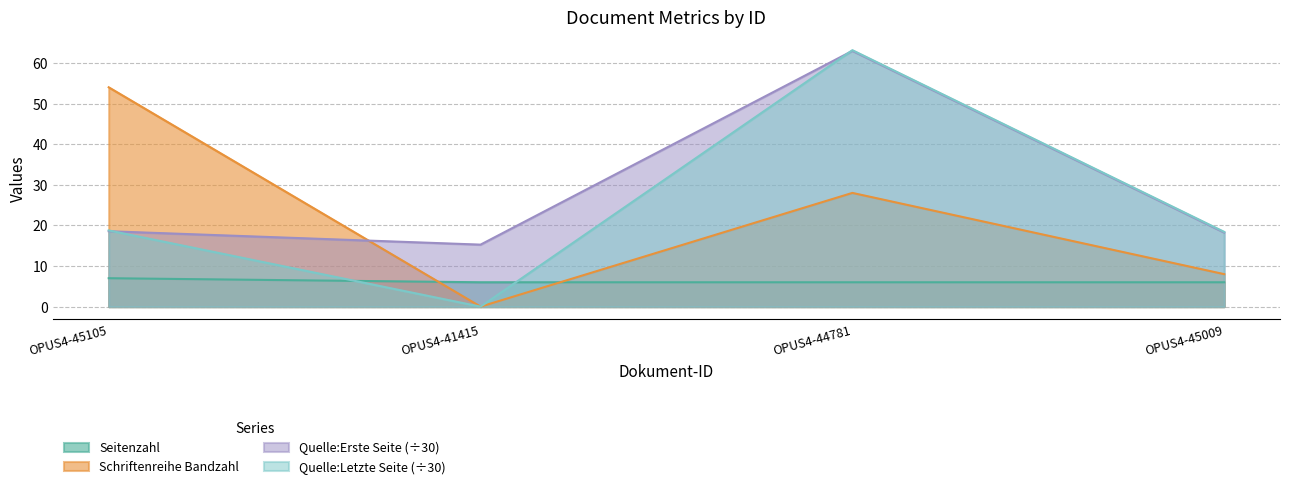

What is the total value across all series at OPUS4-45009?

50.6